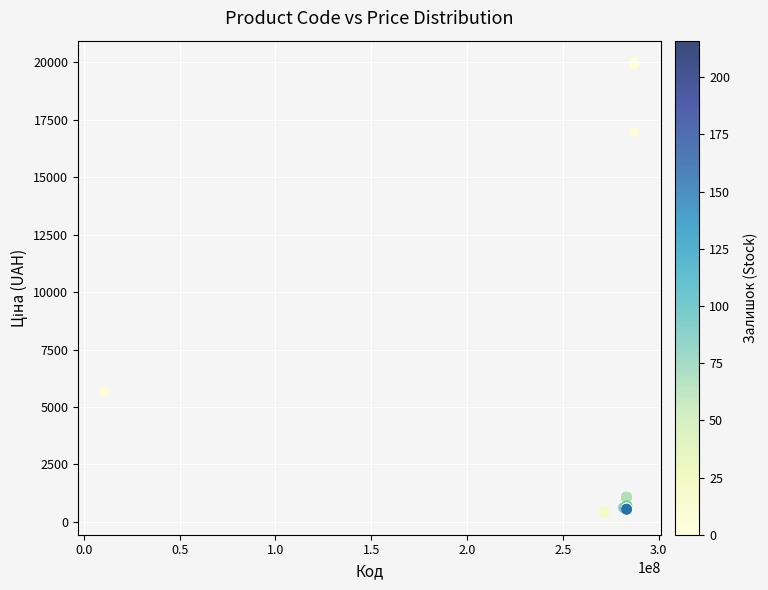

What Y value in the scatter plot is closest to 10190?

5673.8